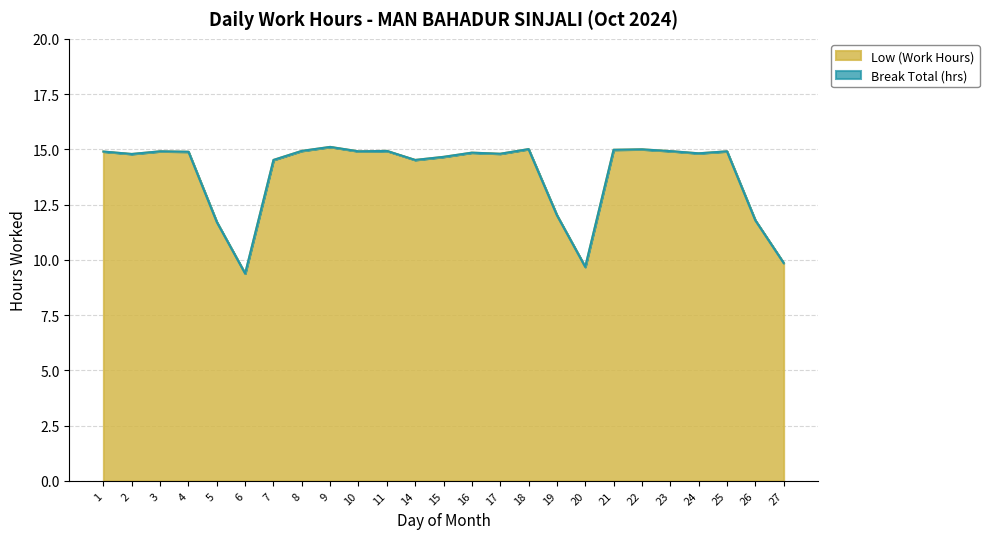

At which category does the chart reach its minimum across all series?

6